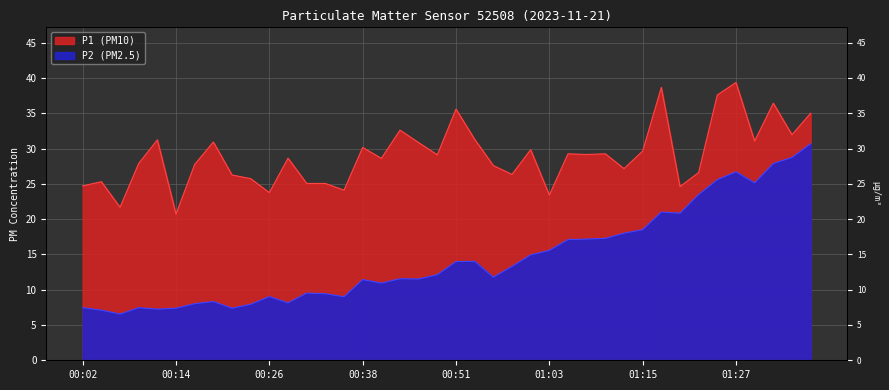

The value of P1 at 00:29 is 38.2. True or false?

False